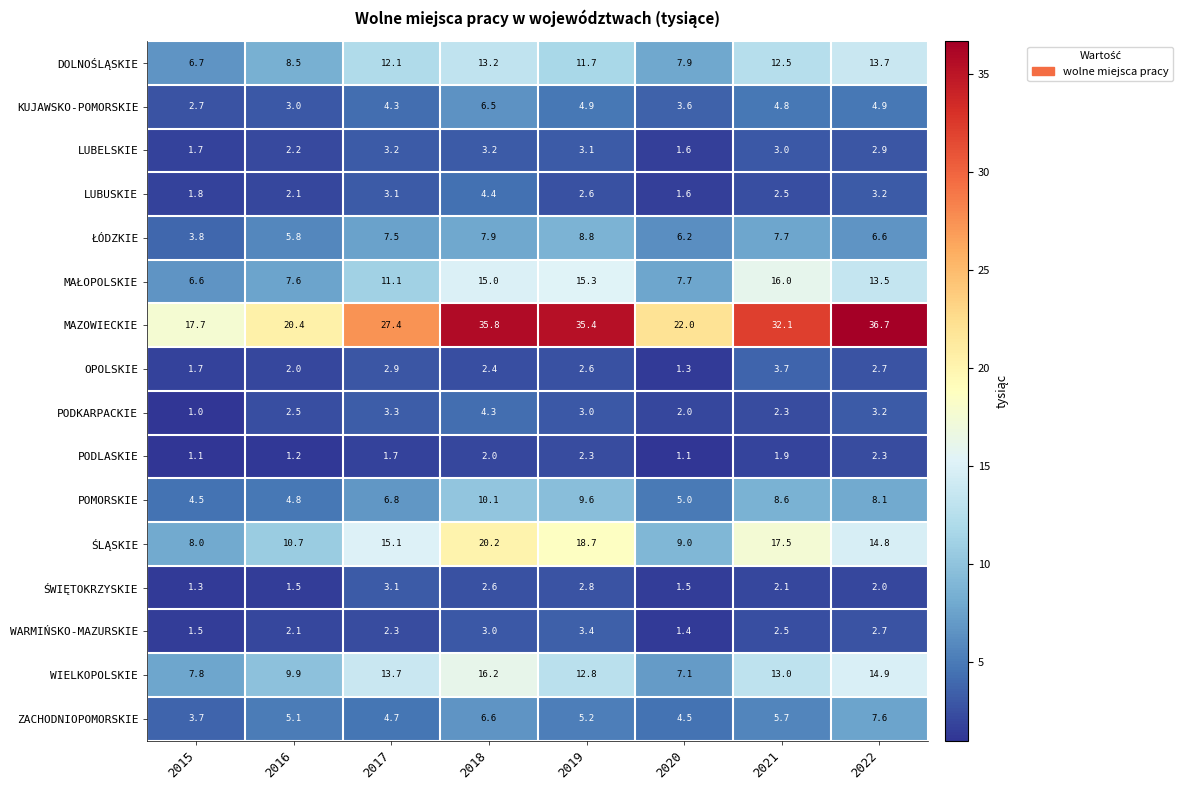

What is the sum of the KUJAWSKO-POMORSKIE values at 2015 and 2021?

7.5